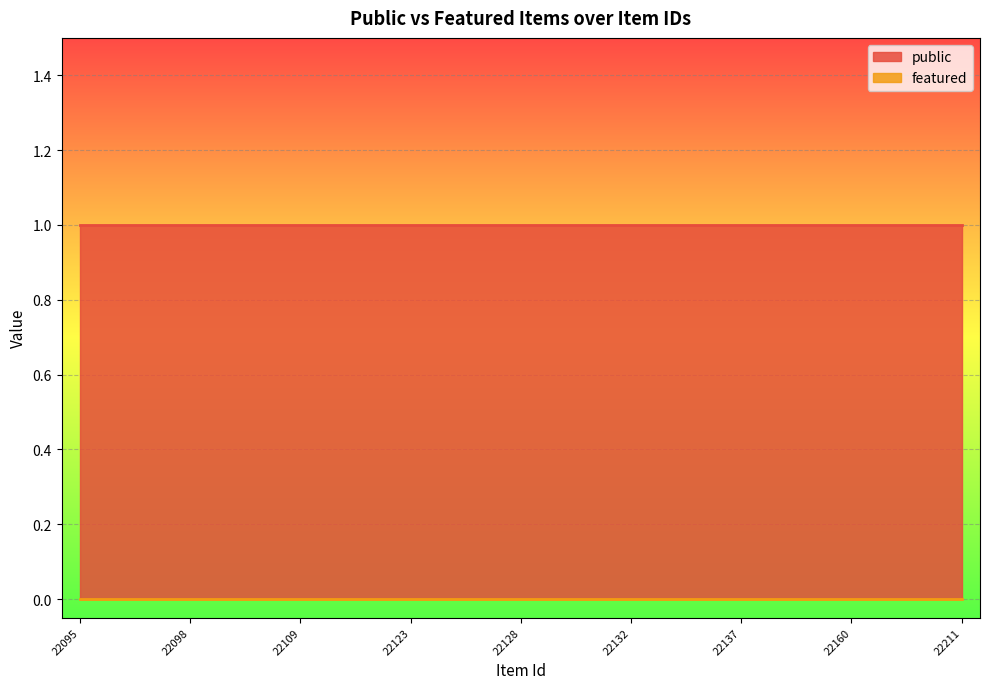

Where is featured nearest to the value 0?

22095